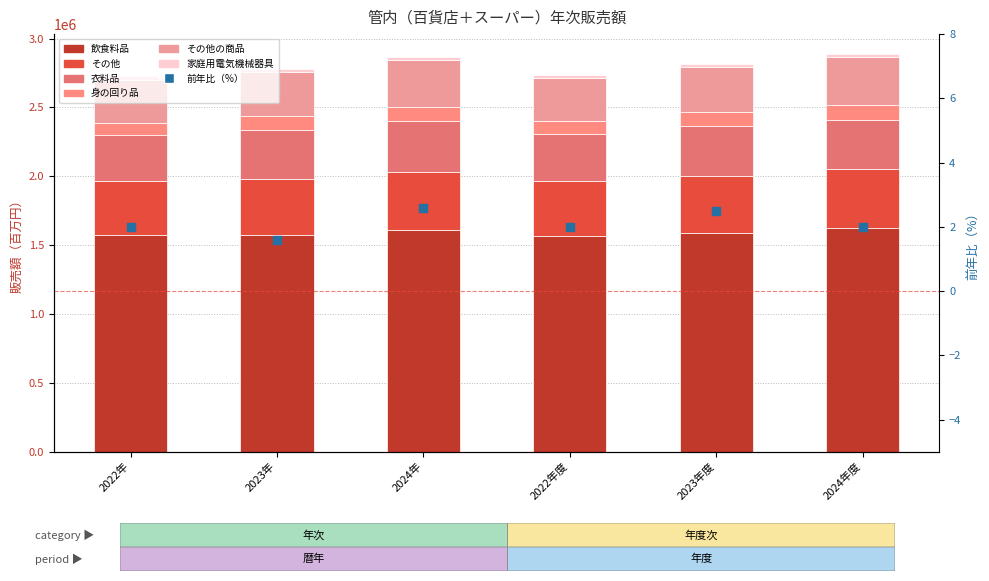

Which series has the widest spread of Y values?

飲食料品